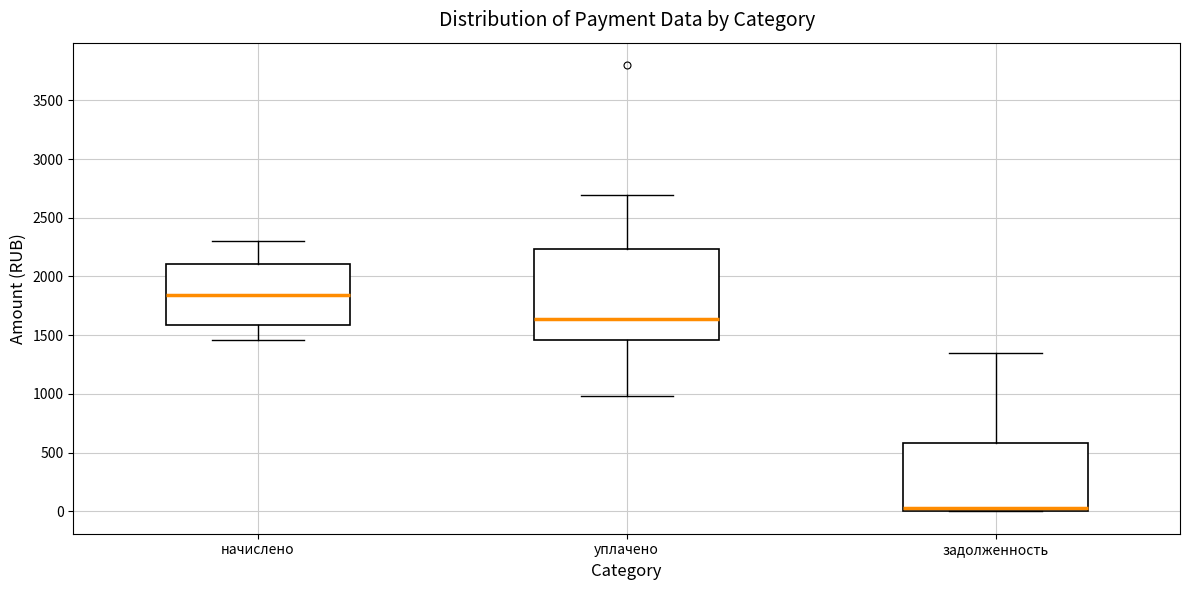

Comparing the boxes themselves (not the whiskers), which one is the tallest?

уплачено